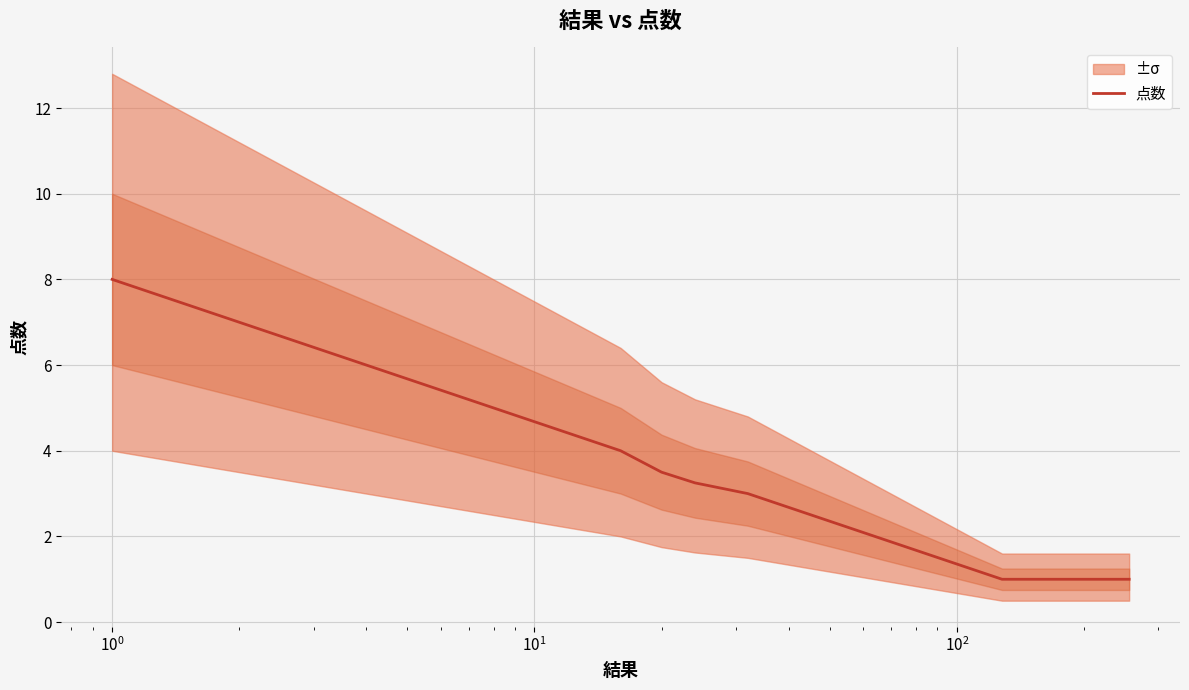

True or false: the data shows 4.4 at 7.

False